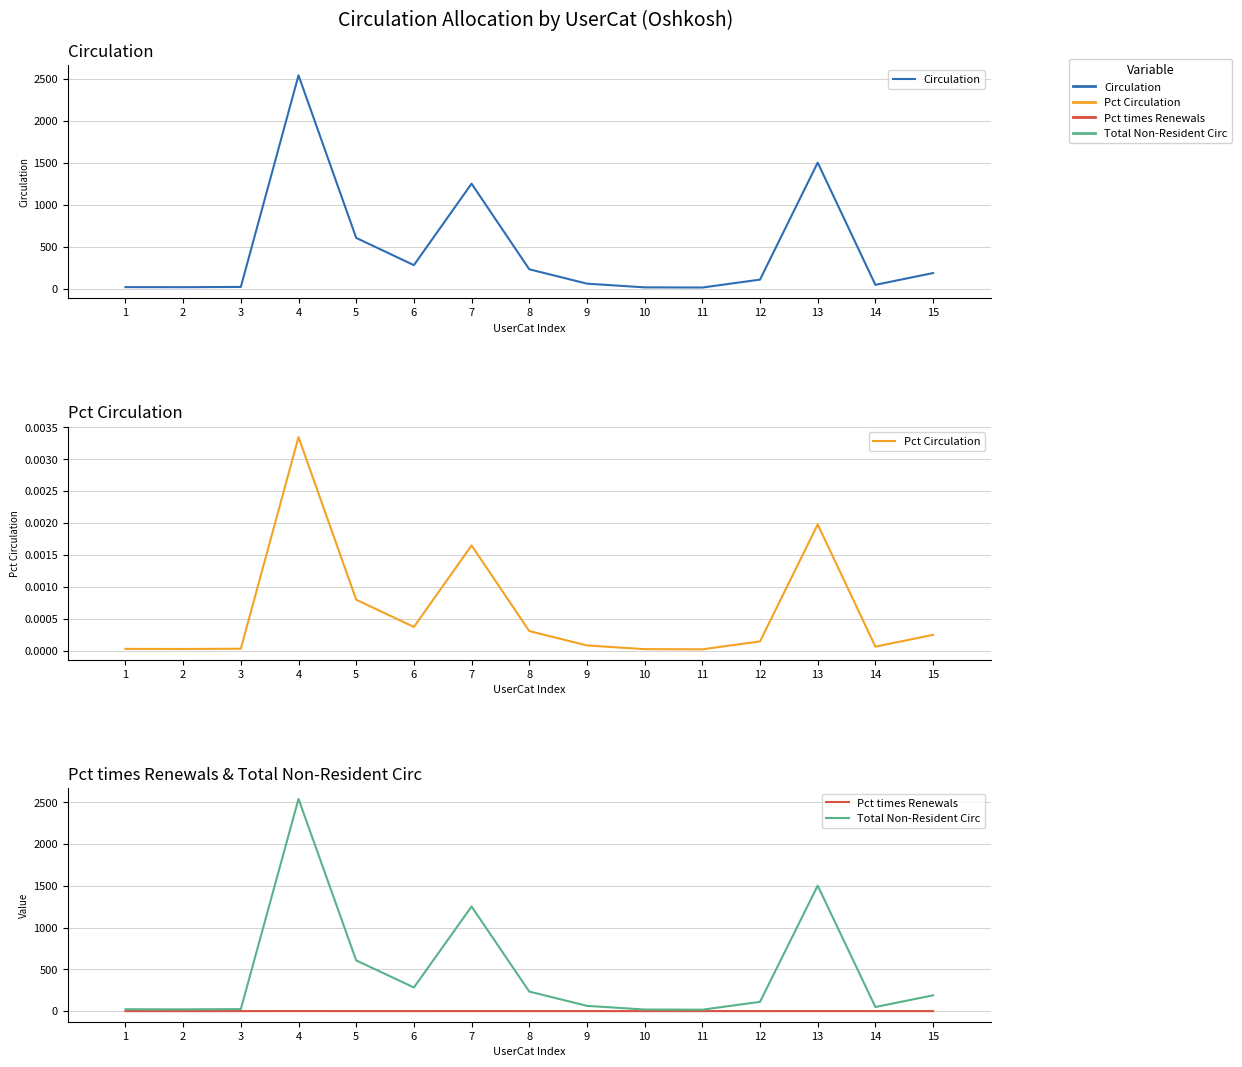

True or false: Total Non-Resident Circ and Circulation cross at least once.

False